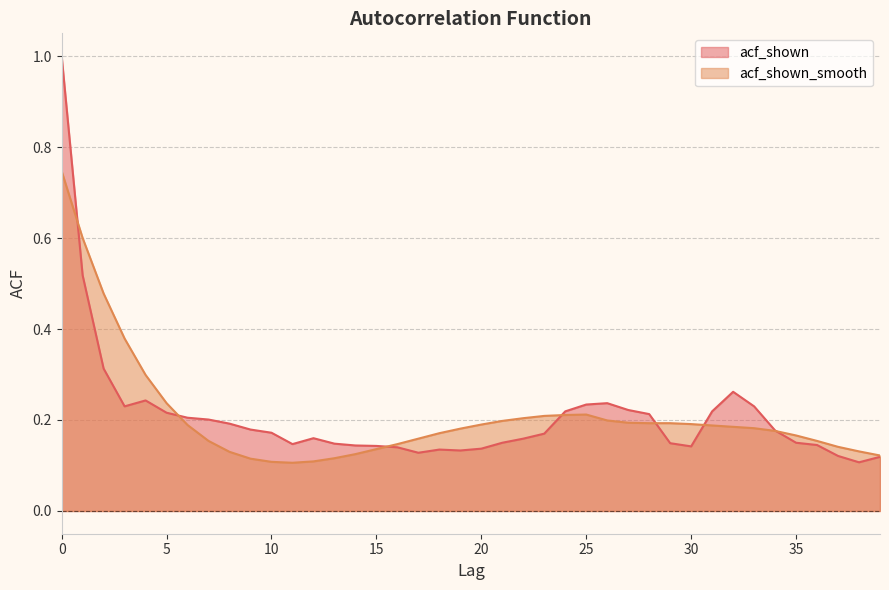

List the series in order of their peak value, highest first.

acf_shown, acf_shown_smooth